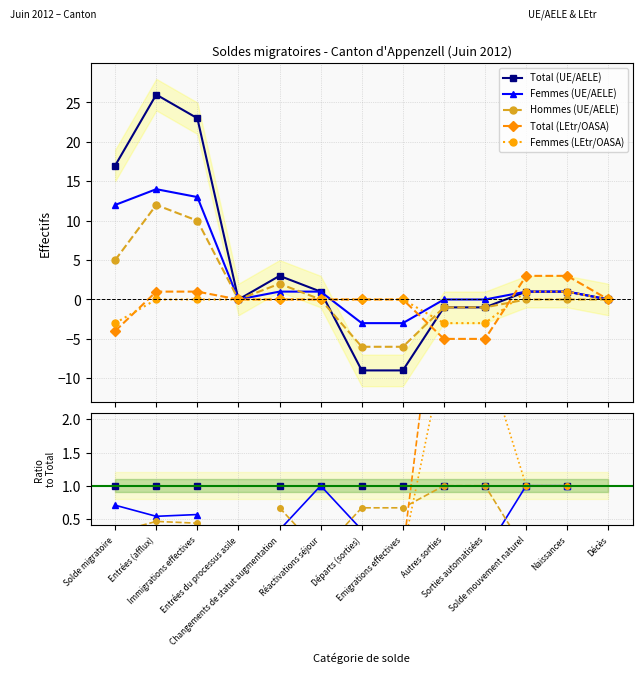

What are all the series names shown in the legend?

Total (UE/AELE), Femmes (UE/AELE), Hommes (UE/AELE), Total (LEtr/OASA), Femmes (LEtr/OASA)